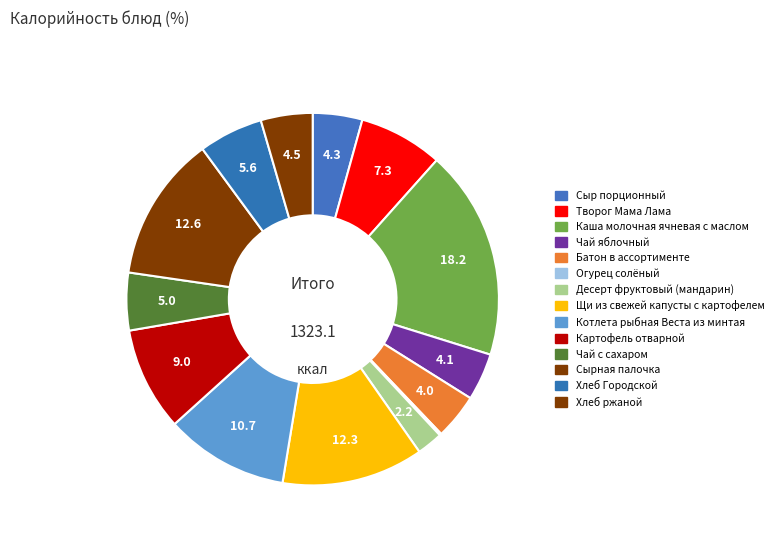

To the nearest percent, what percentage of the pie is Чай с сахаром?

5%